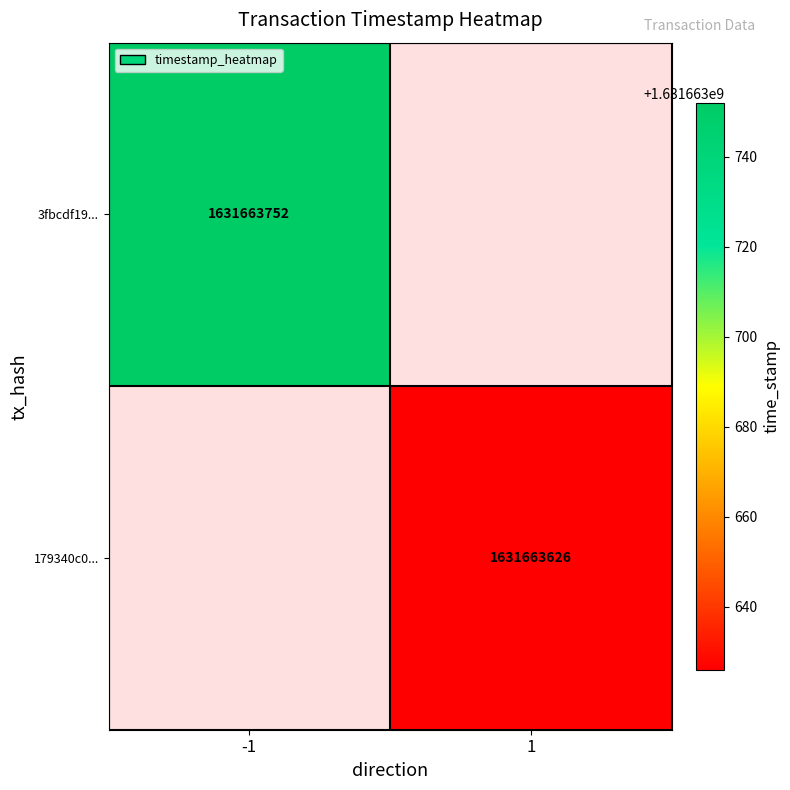

At which label is 179340c0ac28934d008d257b06a9b68c36969ba closest to 815831813?

-1